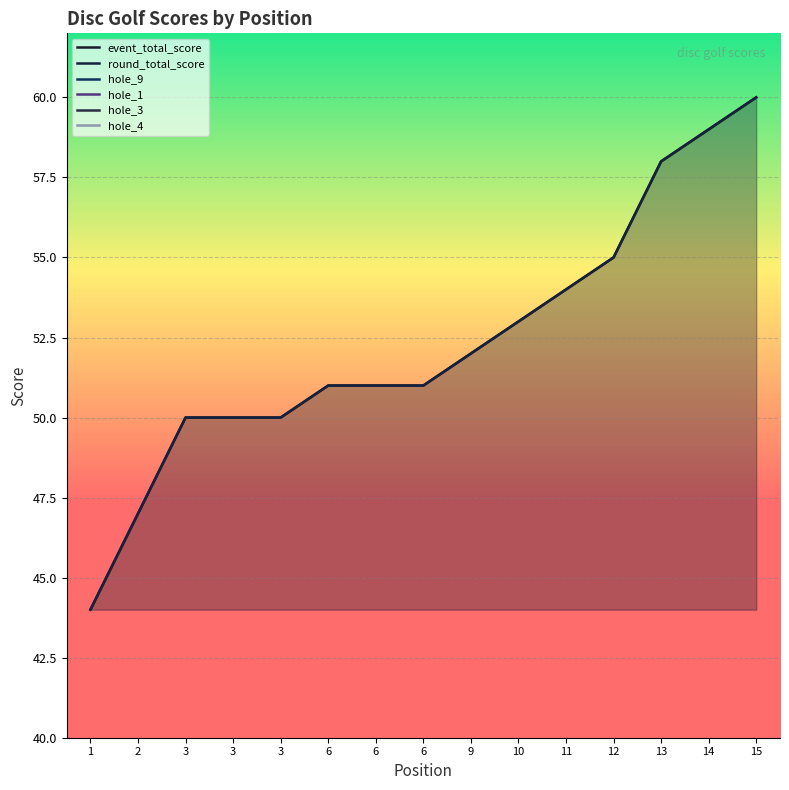

True or false: round_total_score and hole_1 intersect in this chart.

False